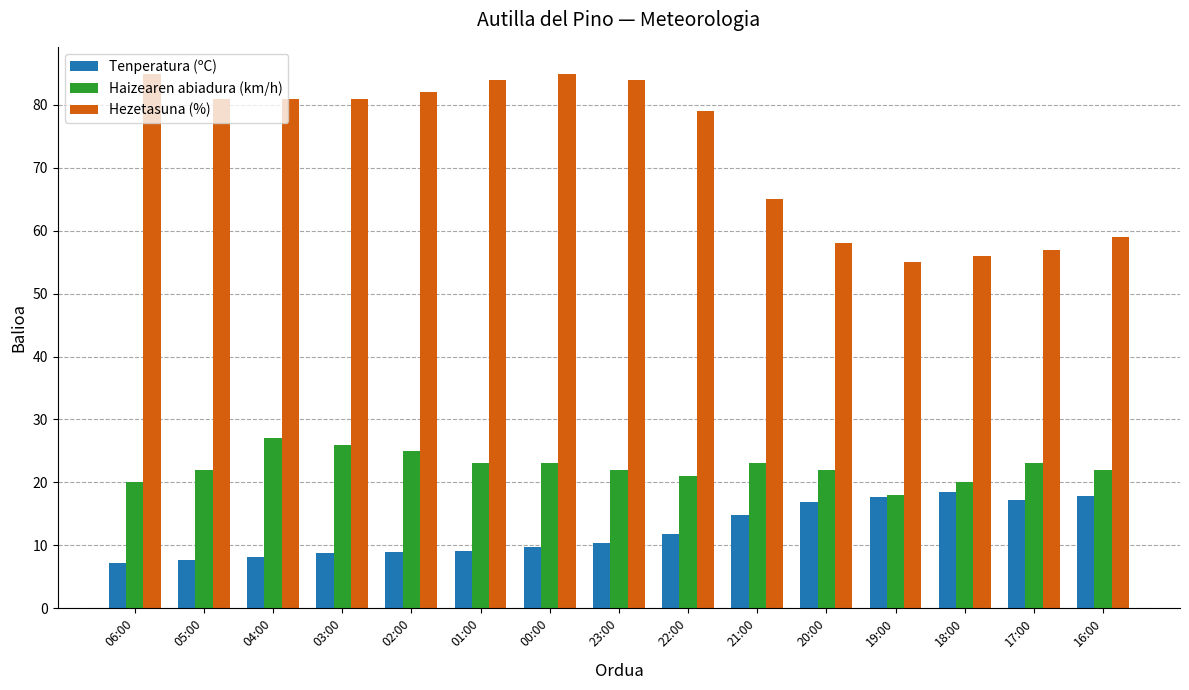

What are all the series names shown in the legend?

Tenperatura (ºC), Haizearen abiadura (km/h), Hezetasuna (%)